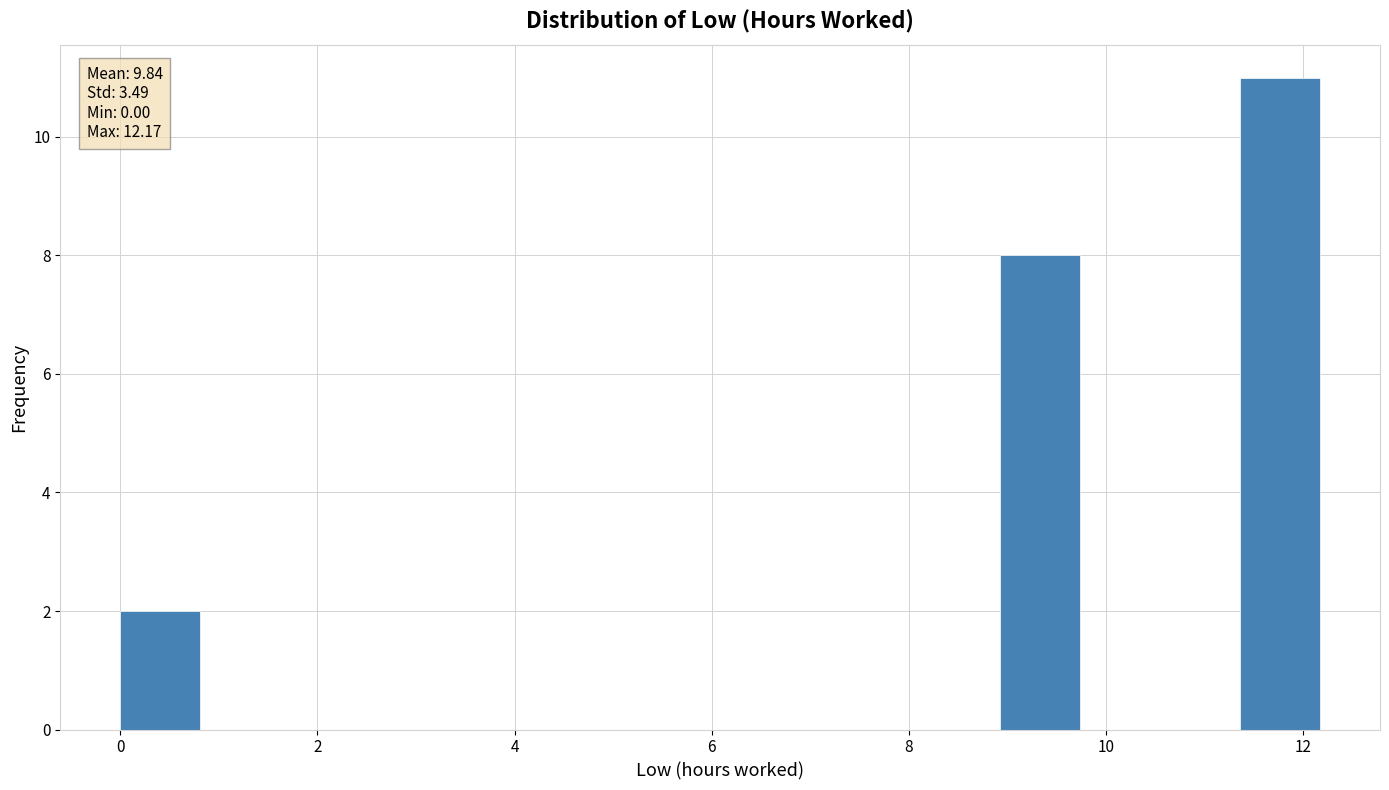

Which range on the x-axis has the tallest bar?

11.4 to 12.2